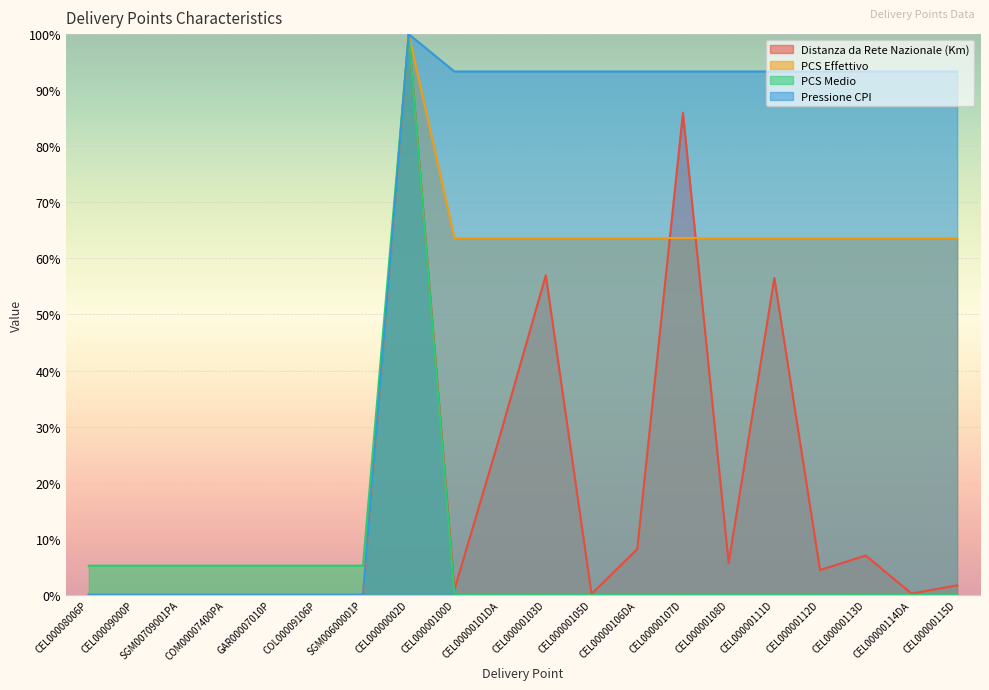

What position from the left is CEL00000115D?

20